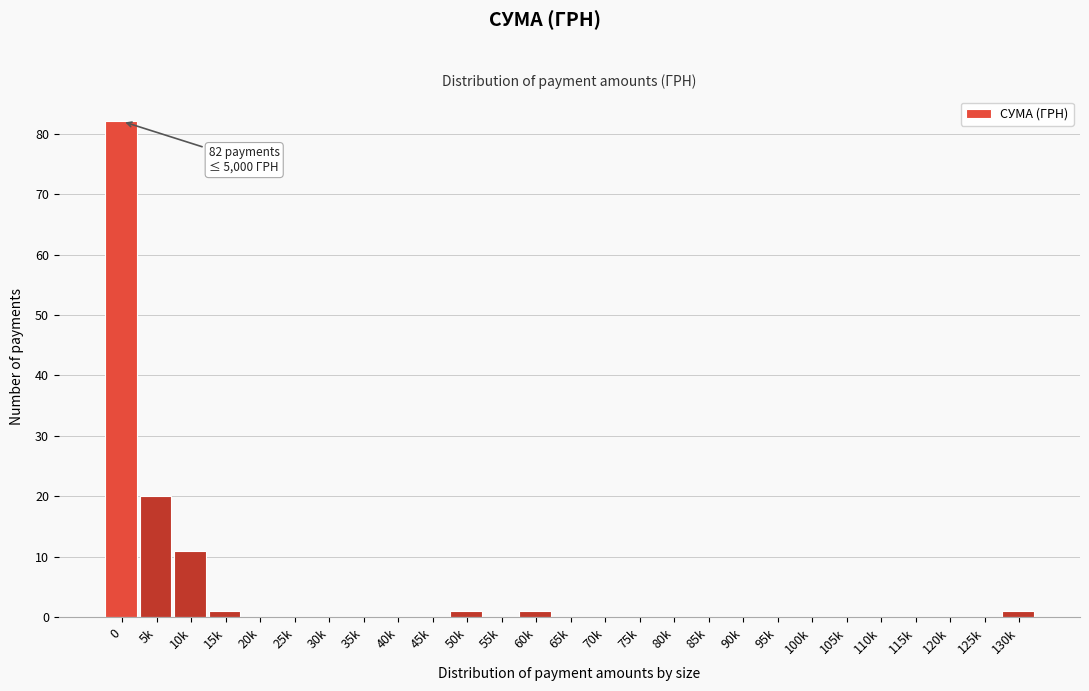

Reading left to right, list all the values displayed in this chart.

0=82	5k=20	10k=11	15k=1	20k=0	25k=0	30k=0	35k=0	40k=0	45k=0	50k=1	55k=0	60k=1	65k=0	70k=0	75k=0	80k=0	85k=0	90k=0	95k=0	100k=0	105k=0	110k=0	115k=0	120k=0	125k=0	130k=1